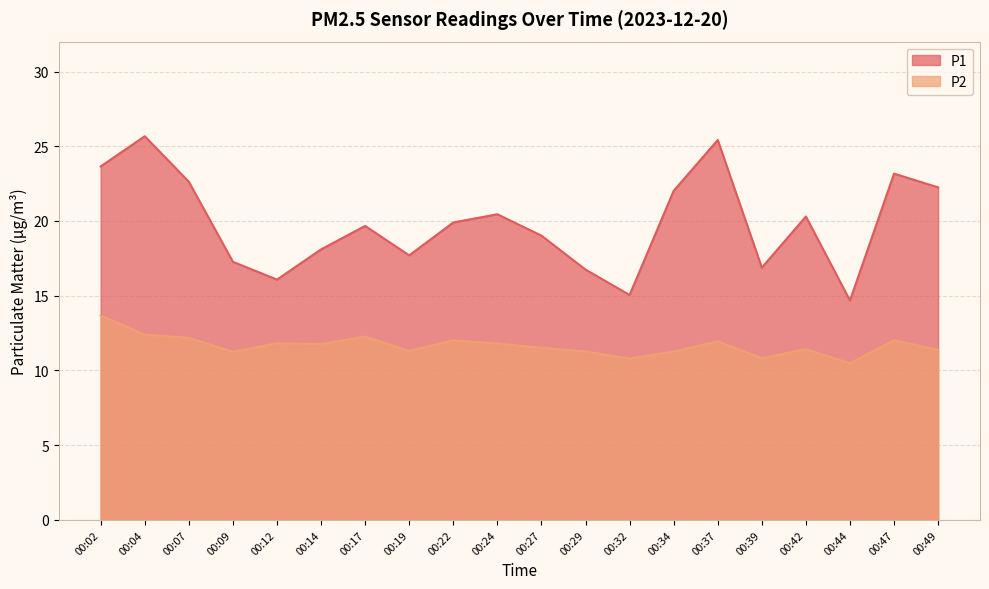

Read the P2 value at 00:47.

12.0